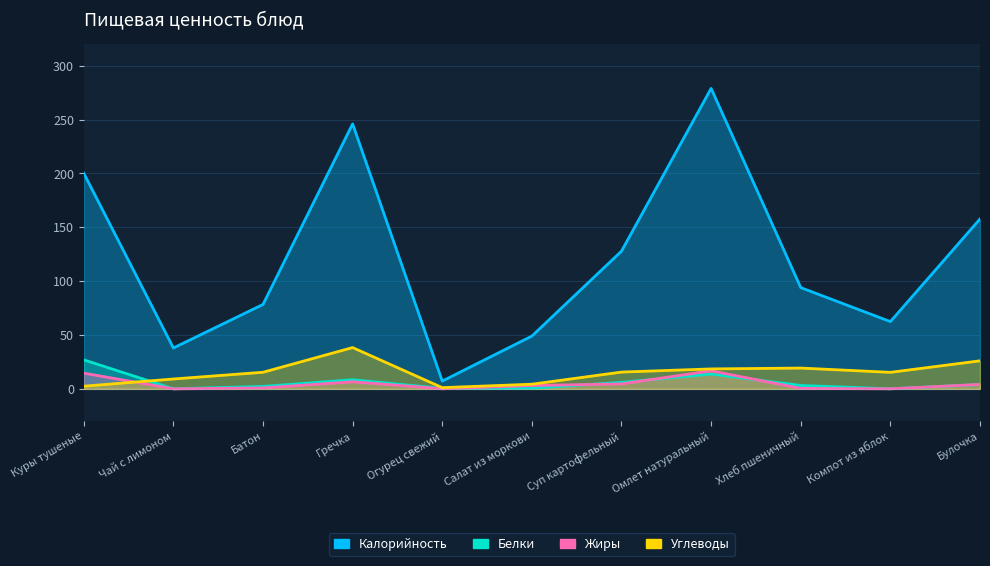

Which series changed the most between Куры тушеные and Чай с лимоном?

Калорийность